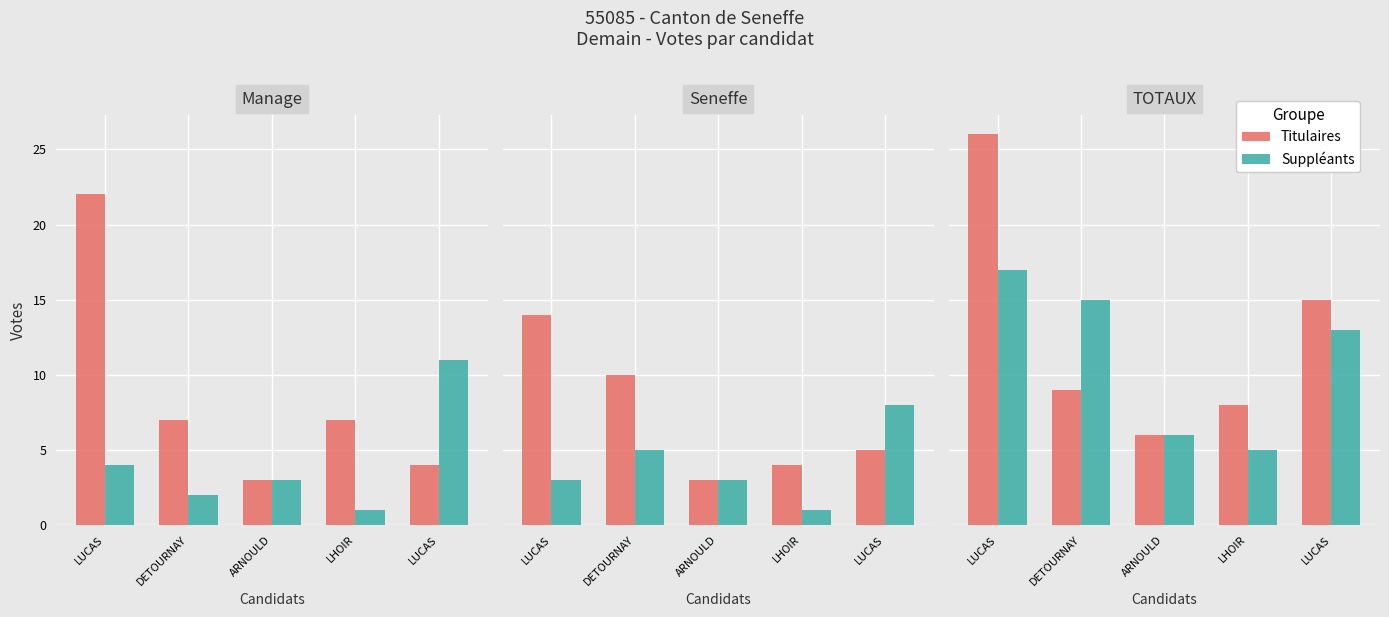

Which series has the widest spread of values?

Titulaires